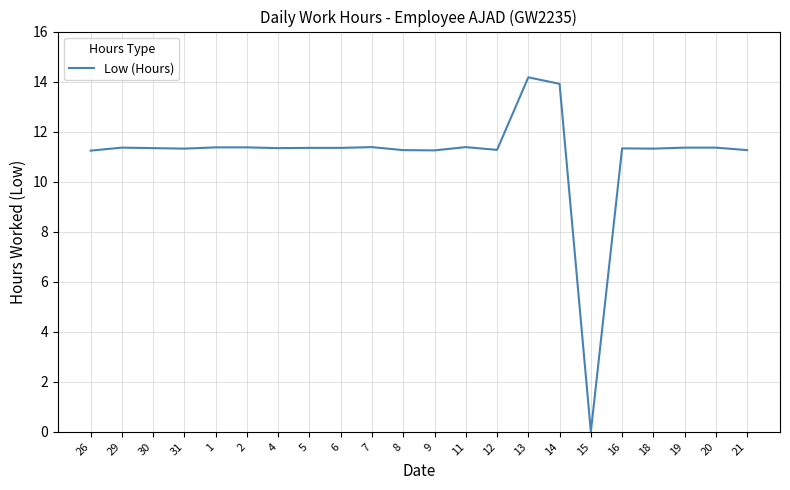

What is the difference between the maximum and minimum values?

14.2